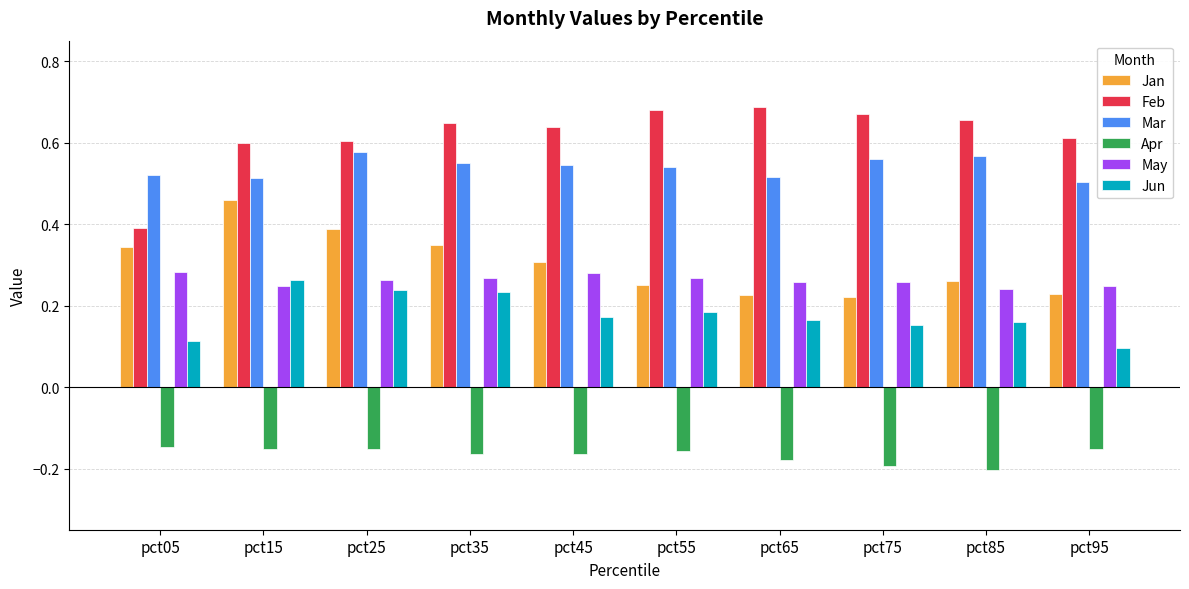

How many groups of bars are there?

10